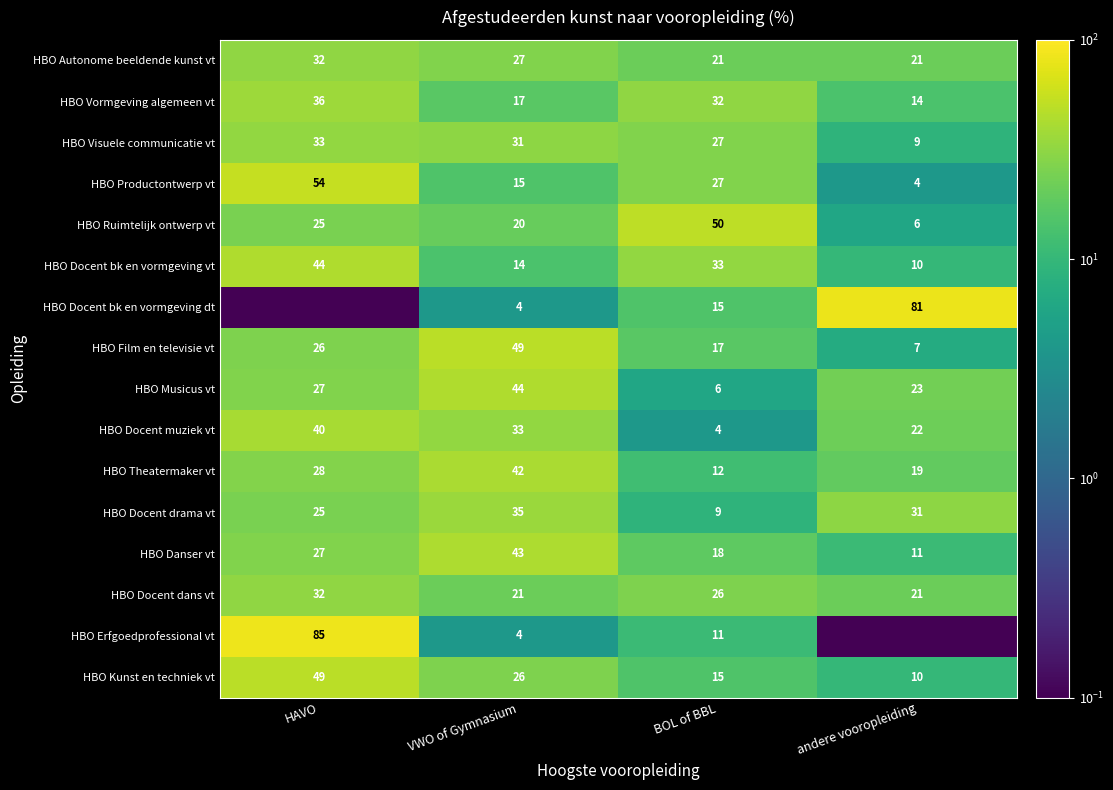

Where is HBO Theatermaker vt nearest to the value 27?

HAVO